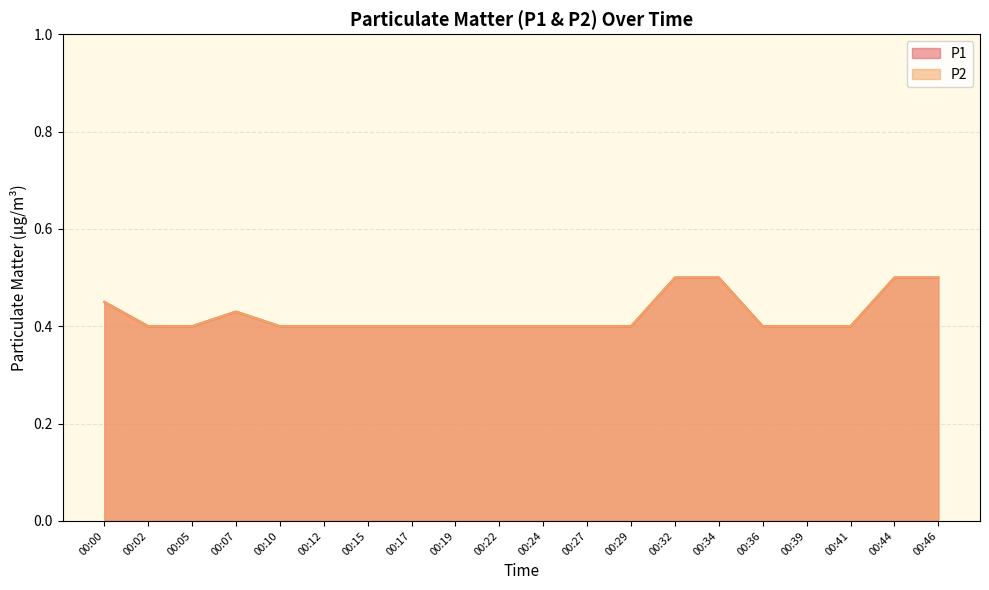

Rank the series at 00:10 from highest to lowest value.

P1, P2